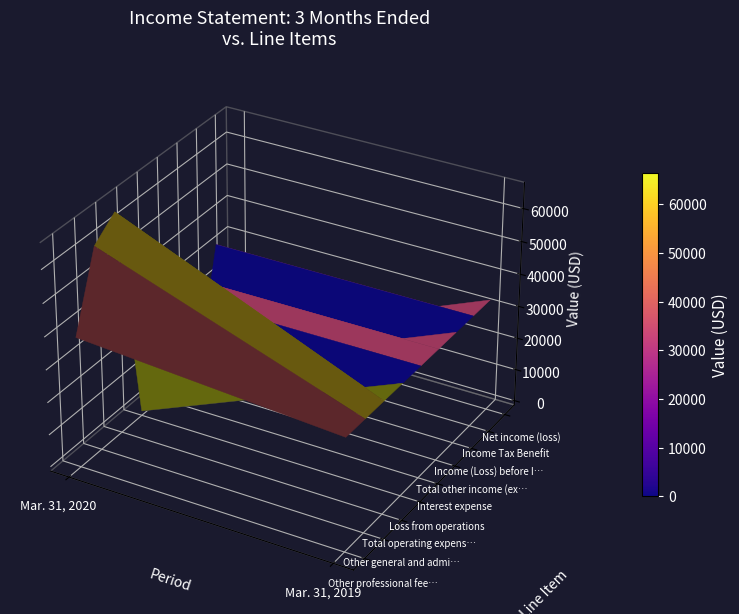

How many categories are shown in the chart?

2